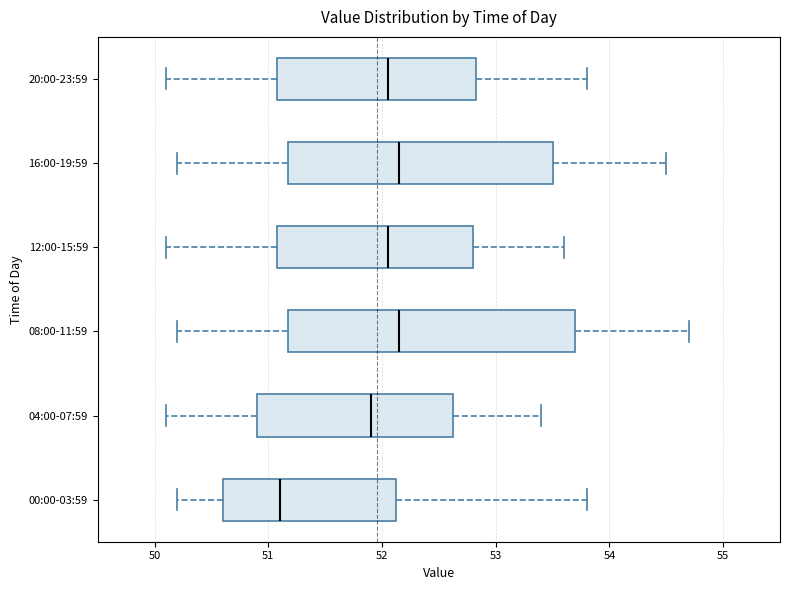

Reading bottom to top, transcribe this box plot: for each box, give where its median line is, the range the box spans, and where its two whiskers end, as read against the x-axis. The values are not printed on the chart, so give them approximately, as read against the axis.

00:00-03:59: median 51.1, box 50.6 to 52.1, whiskers 50.2 to 53.8
04:00-07:59: median 51.9, box 50.9 to 52.6, whiskers 50.1 to 53.4
08:00-11:59: median 52.2, box 51.2 to 53.7, whiskers 50.2 to 54.7
12:00-15:59: median 52.1, box 51.1 to 52.8, whiskers 50.1 to 53.6
16:00-19:59: median 52.2, box 51.2 to 53.5, whiskers 50.2 to 54.5
20:00-23:59: median 52.1, box 51.1 to 52.8, whiskers 50.1 to 53.8